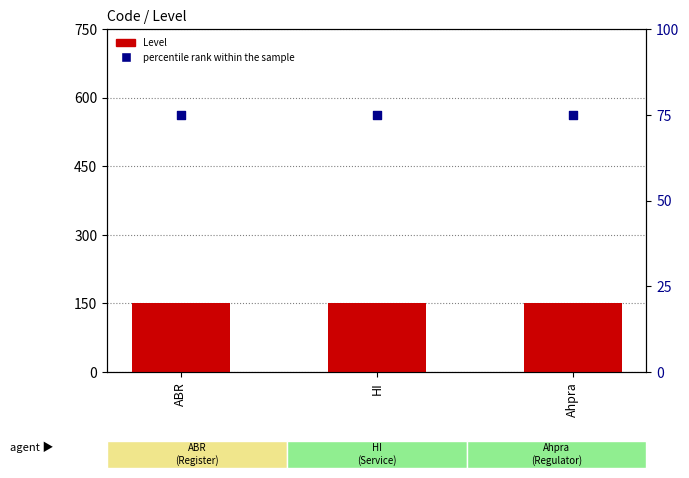

Which series has the largest Y range (max minus min)?

Level (scaled)